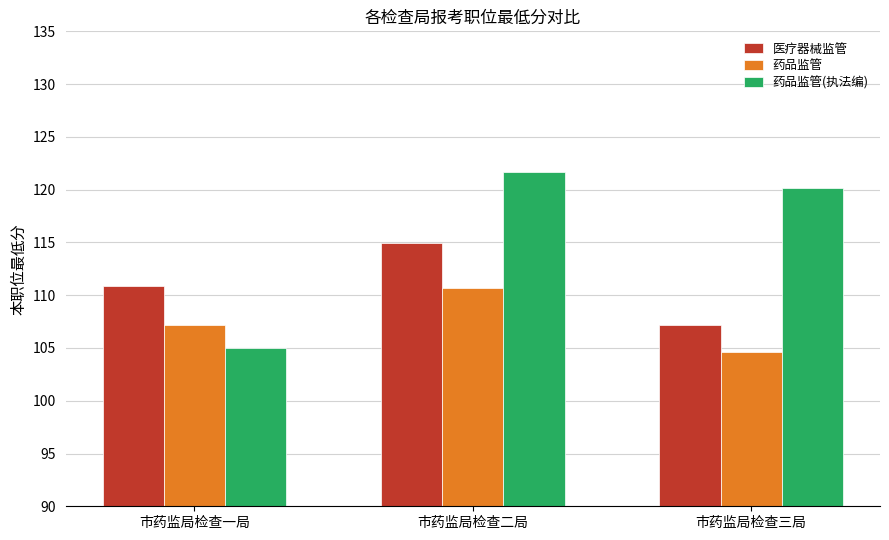

Are the bars grouped side by side (vs. stacked)?

Yes